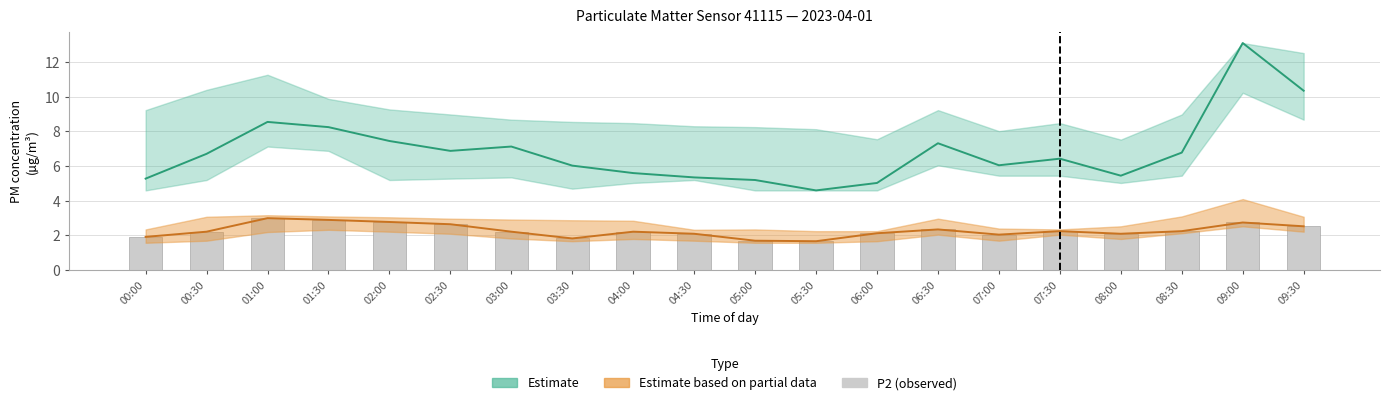

How many values are below 2?

4